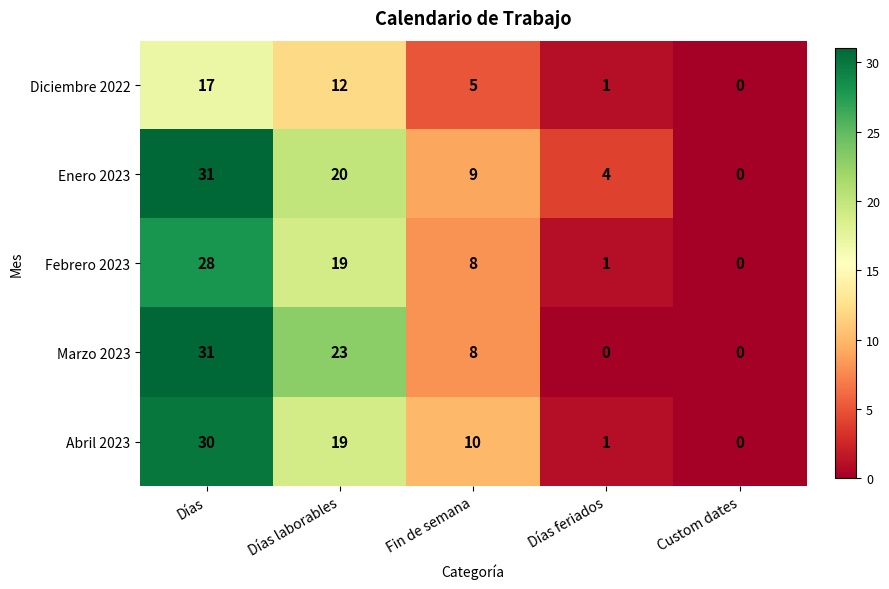

At which category is the sum across all series the highest?

Días